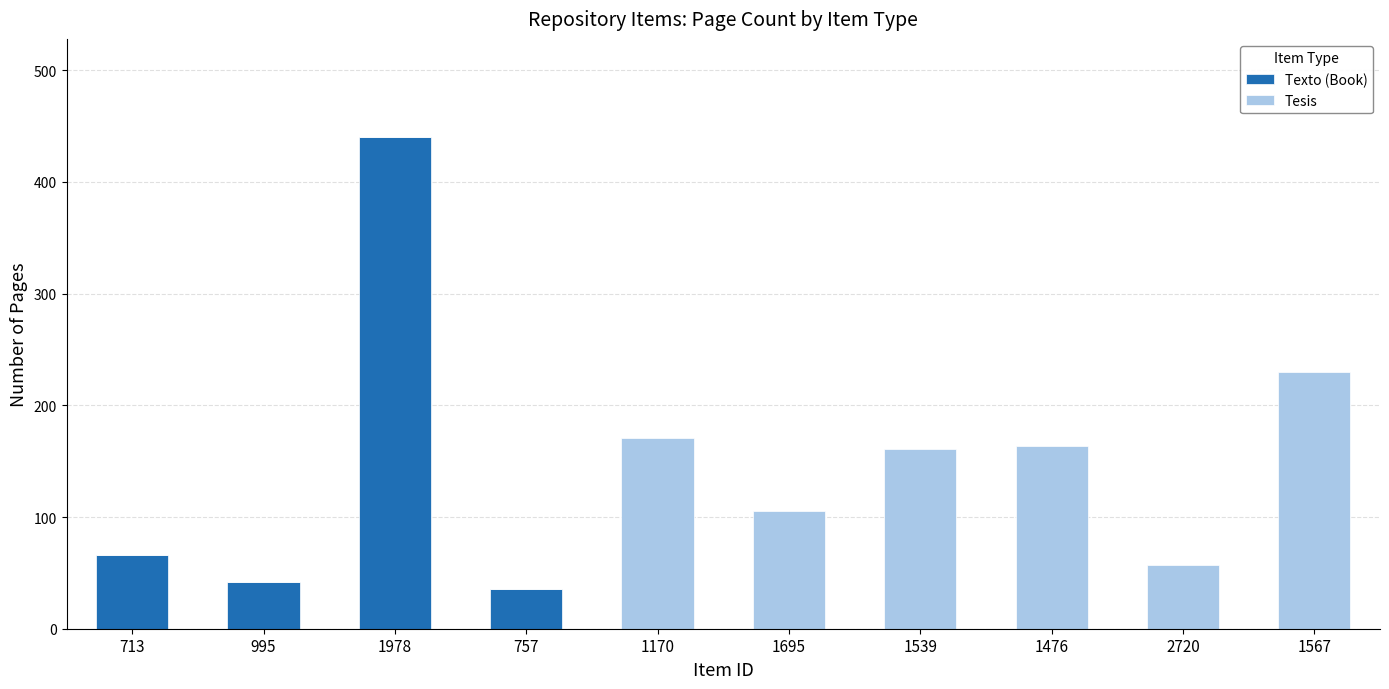

Reading left to right, list the values for the Texto (Book) series.

713=66	995=42	1978=440	757=36	1170=0	1695=0	1539=0	1476=0	2720=0	1567=0